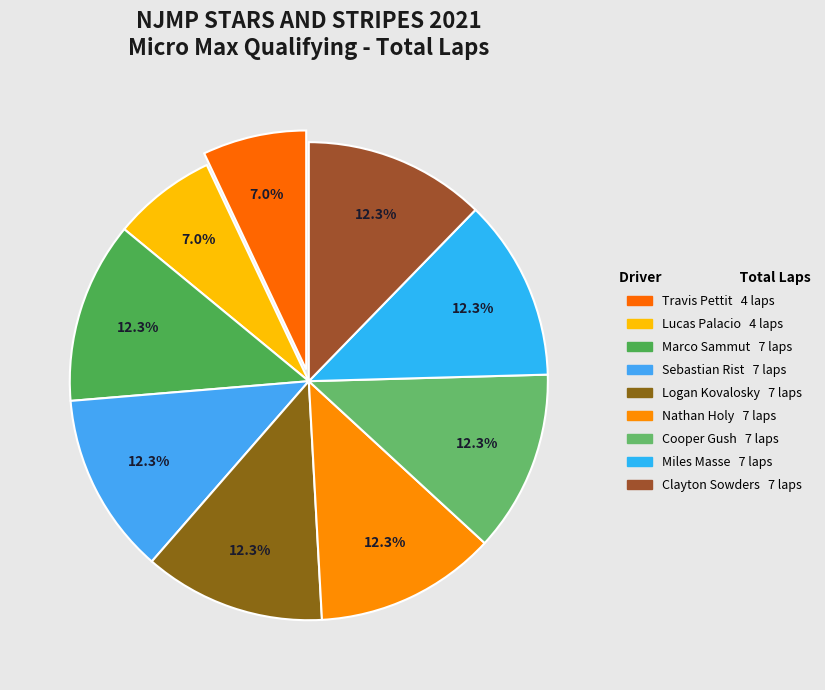

Approximately how many times larger is the value at Nathan Holy compared to Logan Kovalosky?

1.0